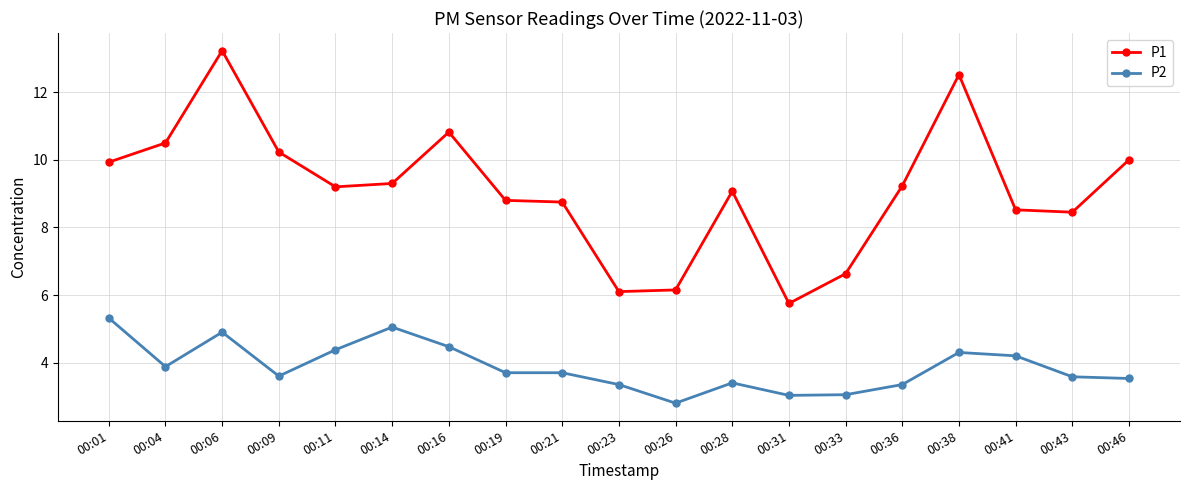

How many distinct data groups are displayed?

2